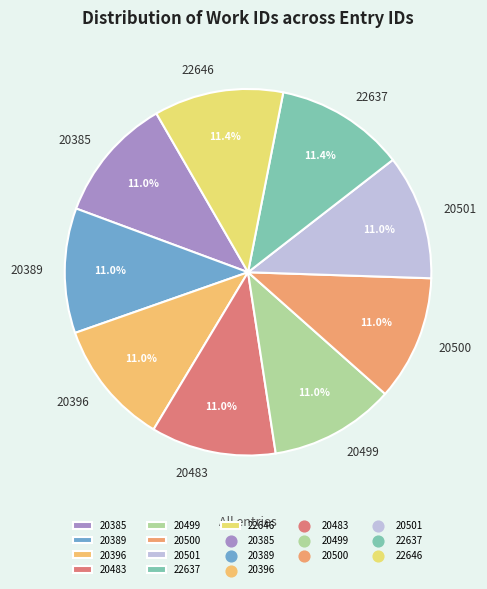

Combined, do 22637 and 20385 account for over 50%?

No